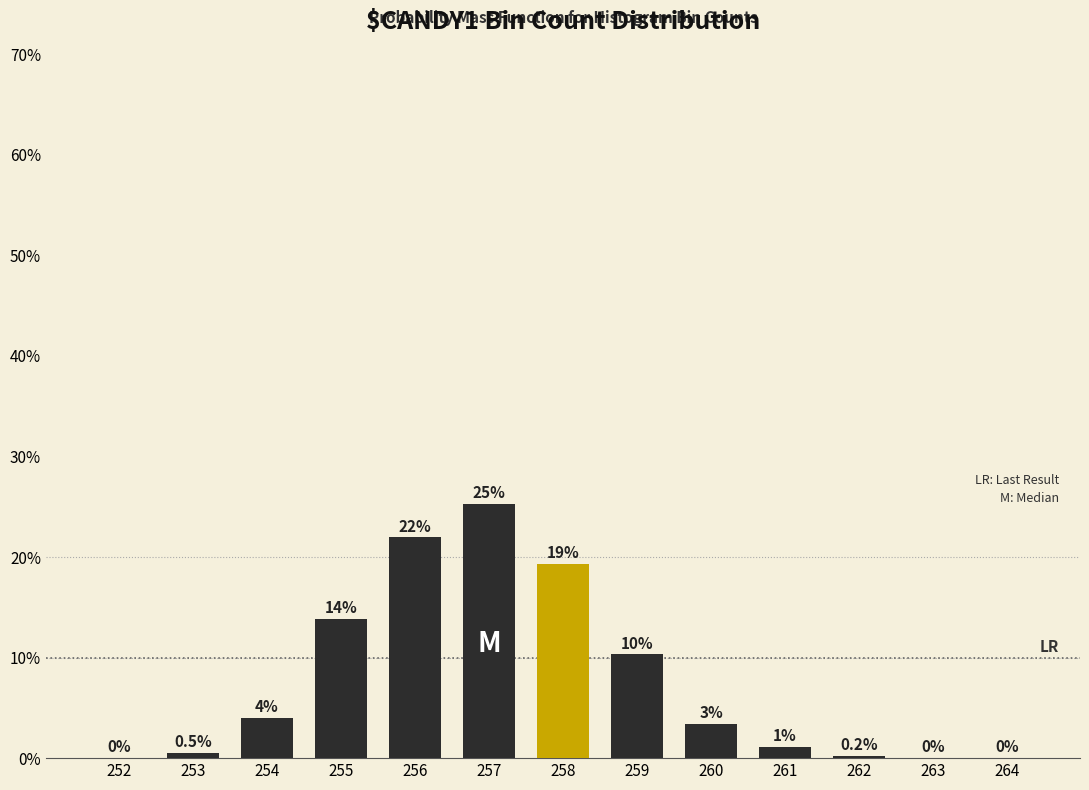

At which category does the chart reach its peak across all series?

257